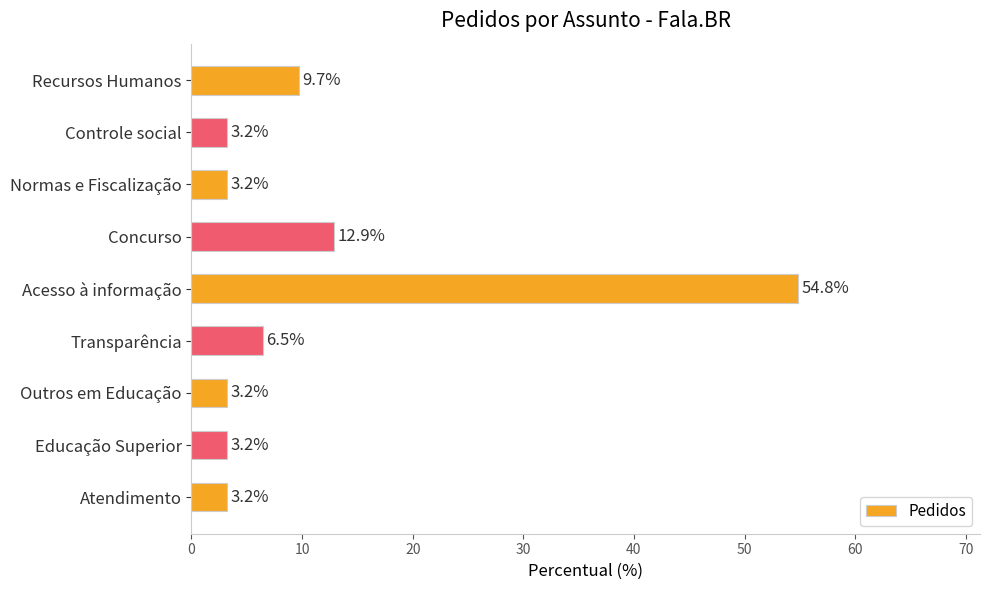

The chart shows a value of 5.6 at Controle social. True or false?

False